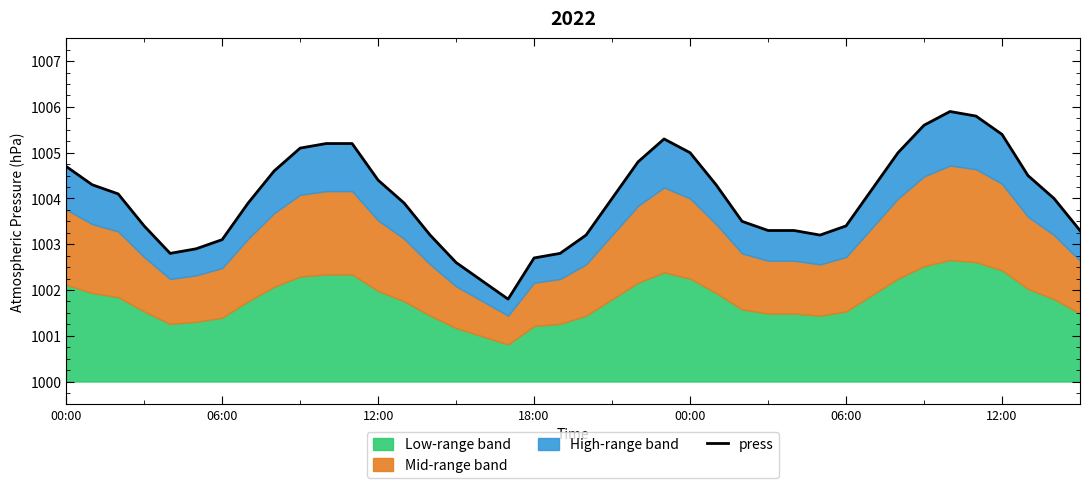

The chart shows a value of 1004.4 at 12:00. True or false?

True